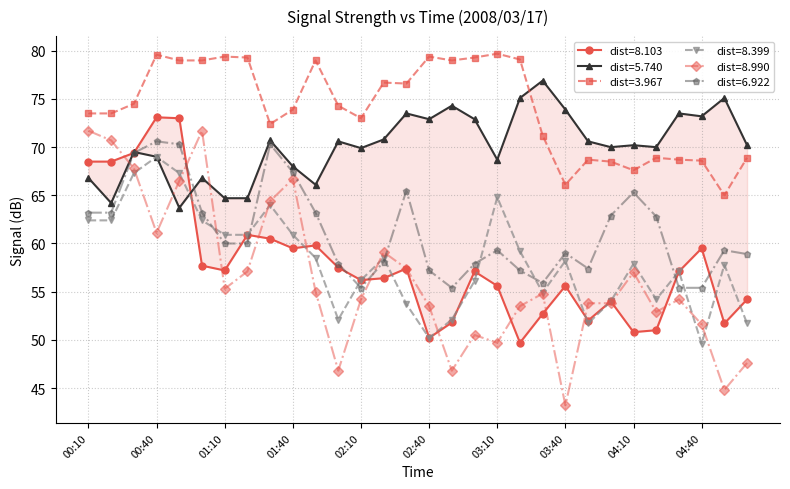

Between 03:50 and 04:50, which series saw the biggest shift?

8.990